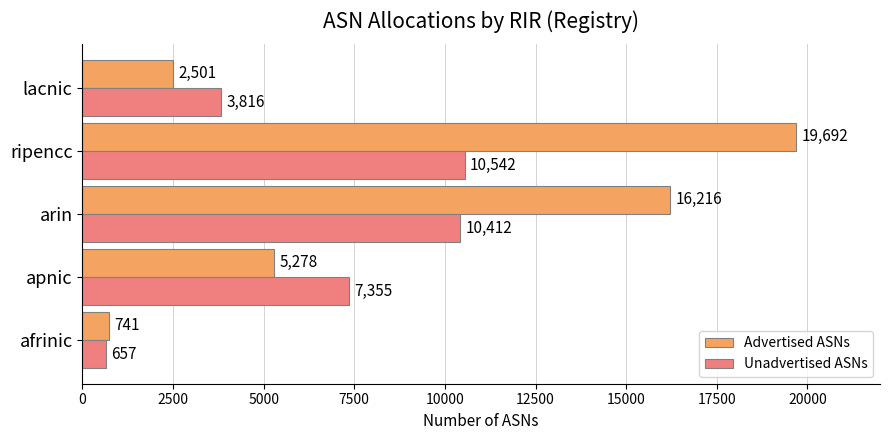

Rank the categories by Advertised ASNs value from highest to lowest.

ripencc, arin, apnic, lacnic, afrinic